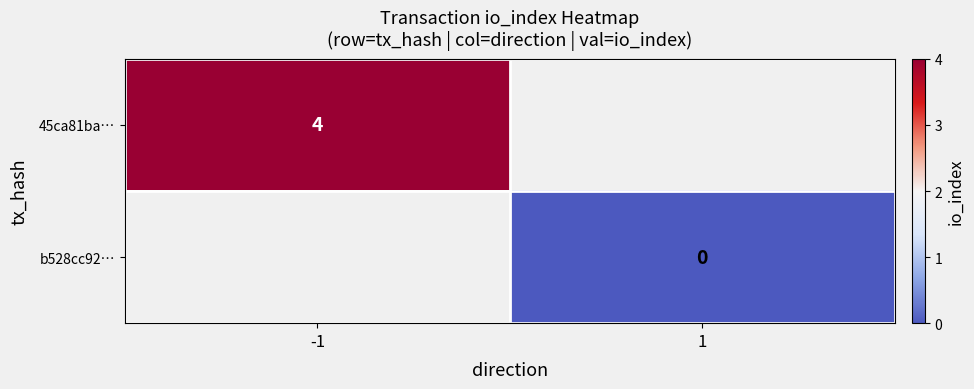

At how many categories does at least one series exceed 0?

1